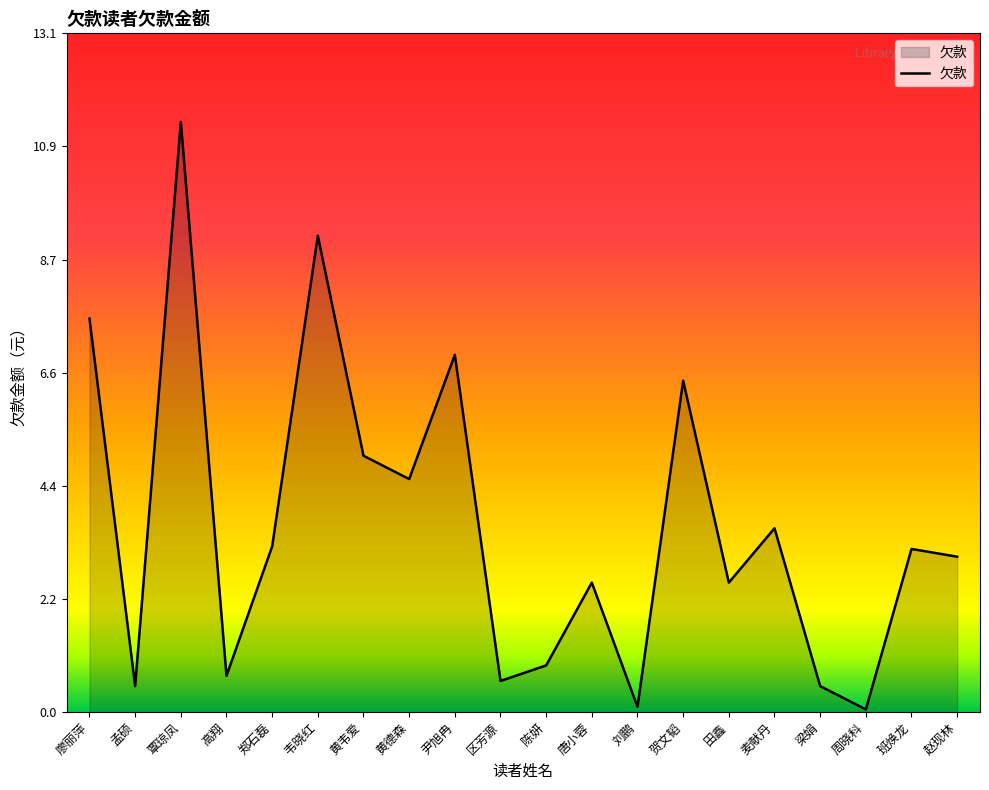

The value at 韦晓红 is 9.2. True or false?

True